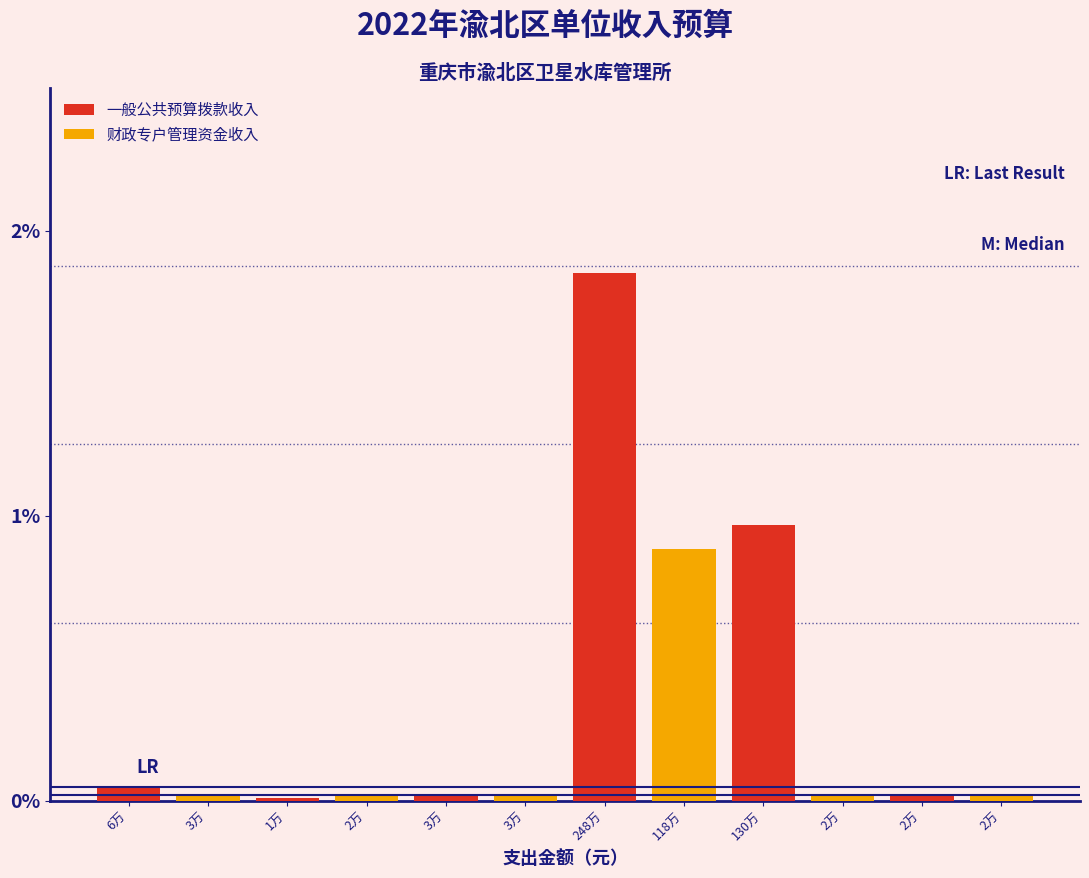

Are the bars grouped side by side (vs. stacked)?

Yes